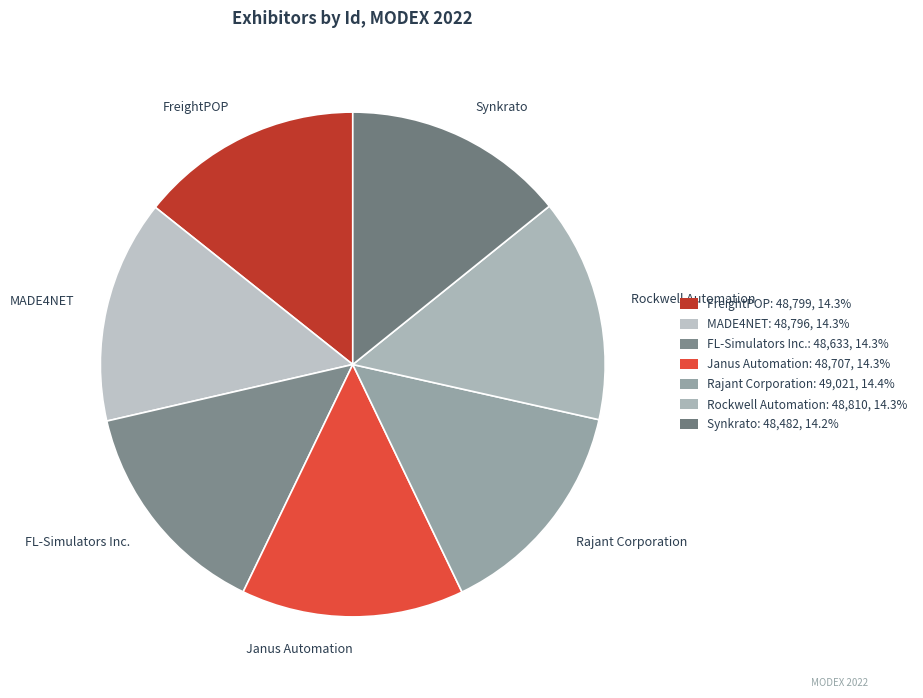

Does any single category account for the majority?

No